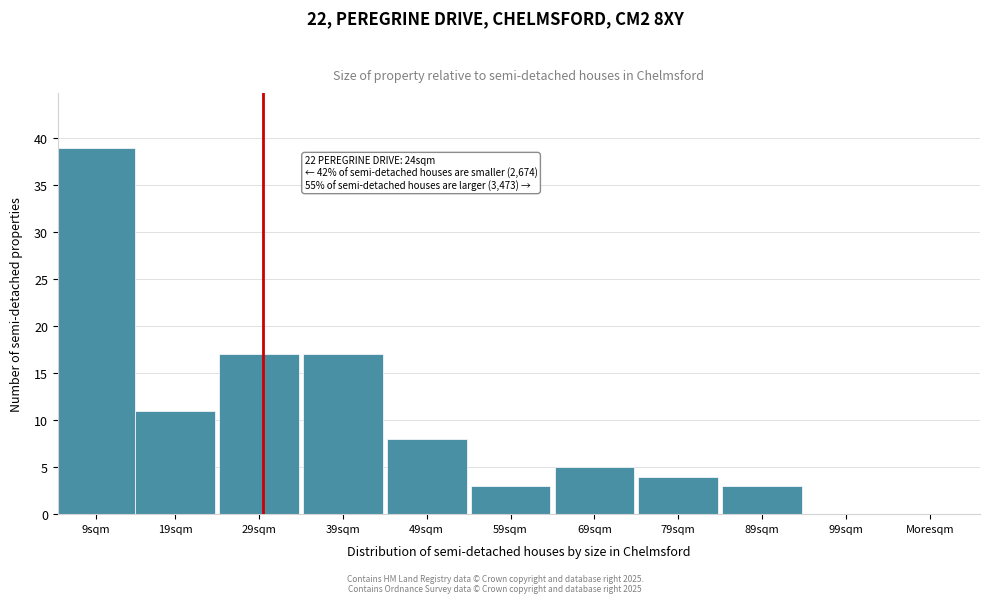

Reading left to right, extract all data points from this chart.

9sqm=39	19sqm=11	29sqm=17	39sqm=17	49sqm=8	59sqm=3	69sqm=5	79sqm=4	89sqm=3	99sqm=0	Moresqm=0